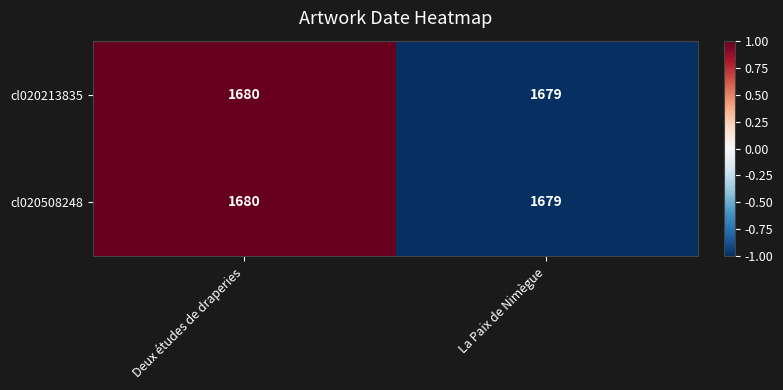

Where is cl020213835 nearest to the value 1679?

La Paix de Nimègue